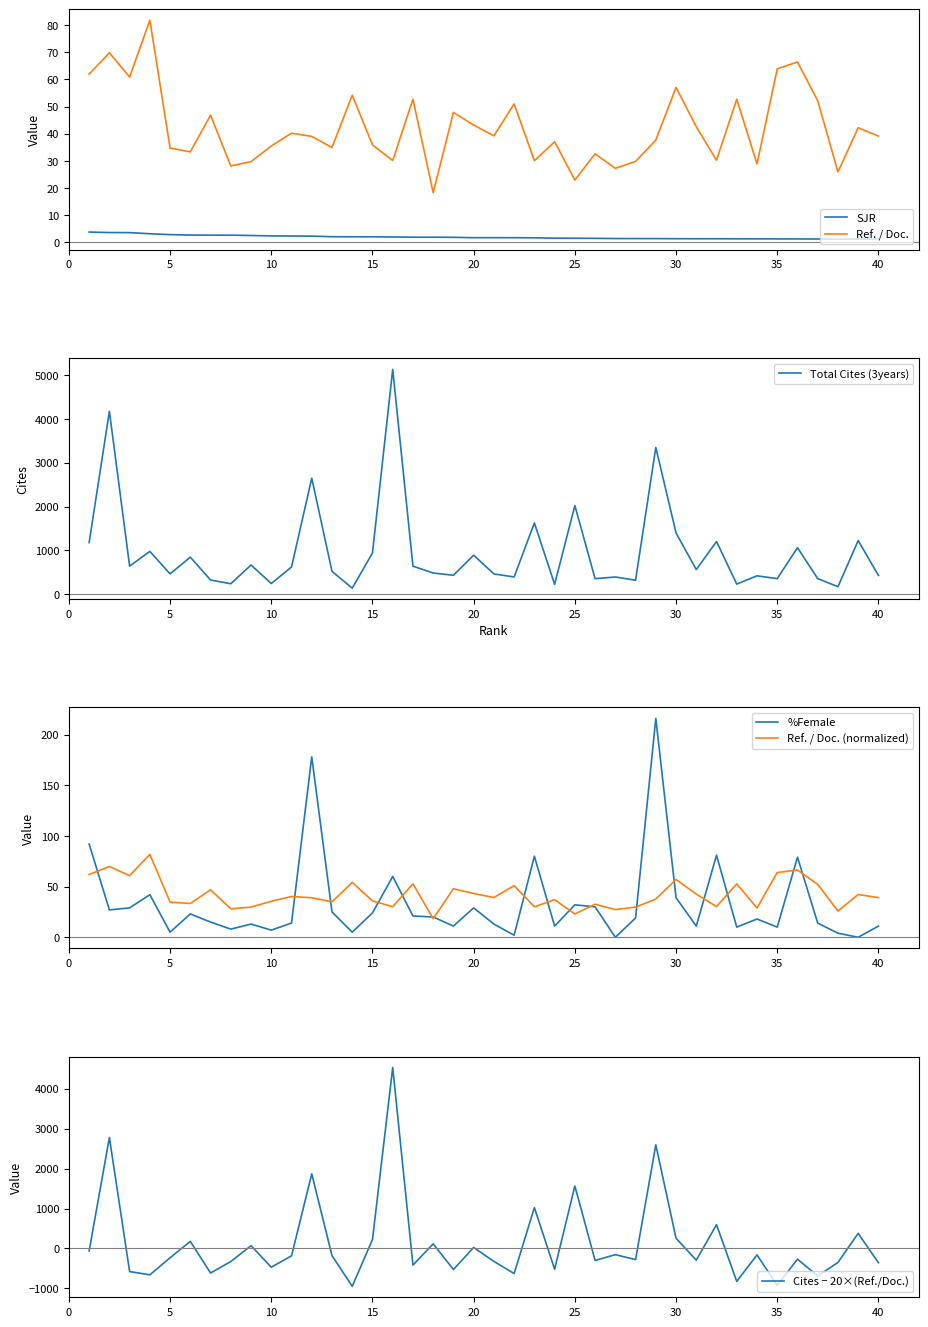

What are all the series names shown in the legend?

SJR, Ref. / Doc., Total Cites (3years), %Female, Ref. / Doc. (normalized), Cites − 20×(Ref./Doc.)